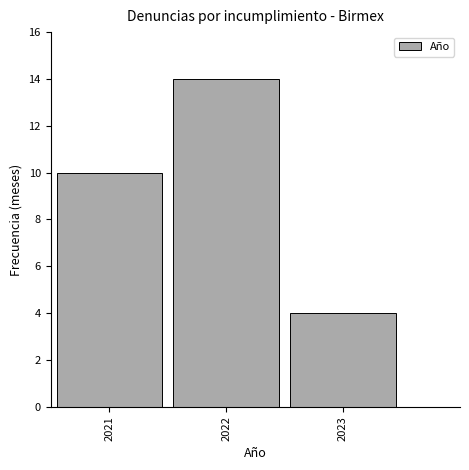

Over which range of the x-axis is the bar tallest?

2021.5 to 2022.5